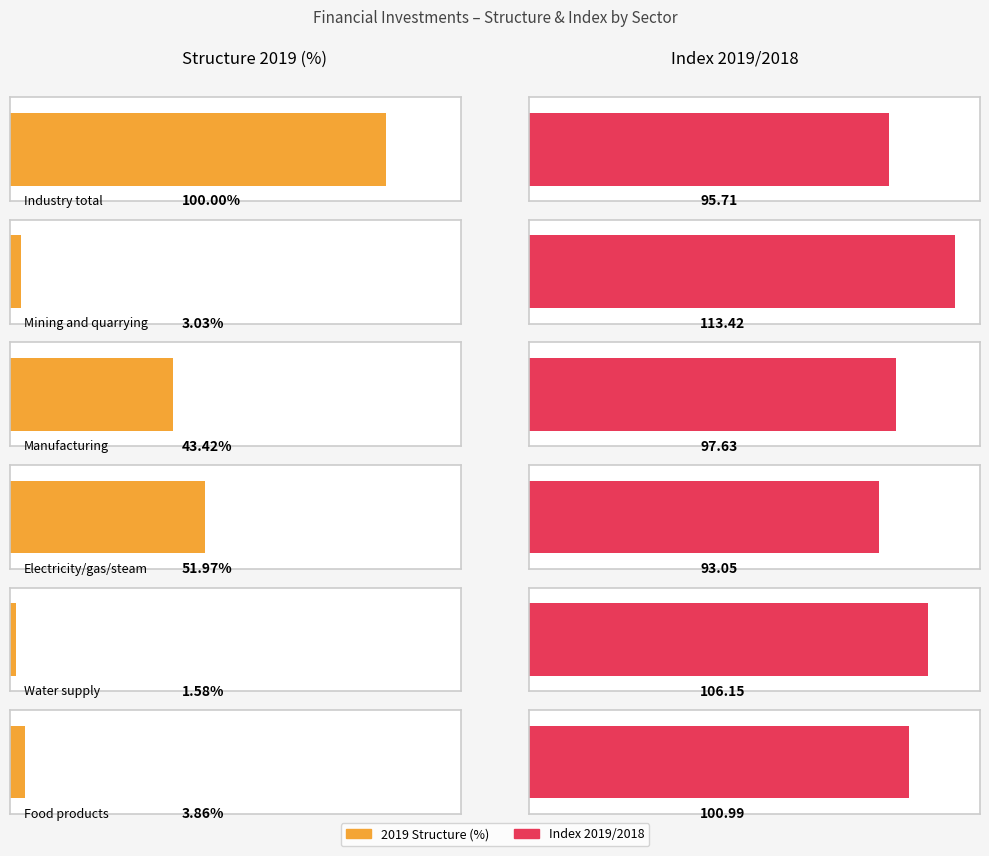

True or false: 2019 Structure (%) has a value of 1.6 at Water supply.

True